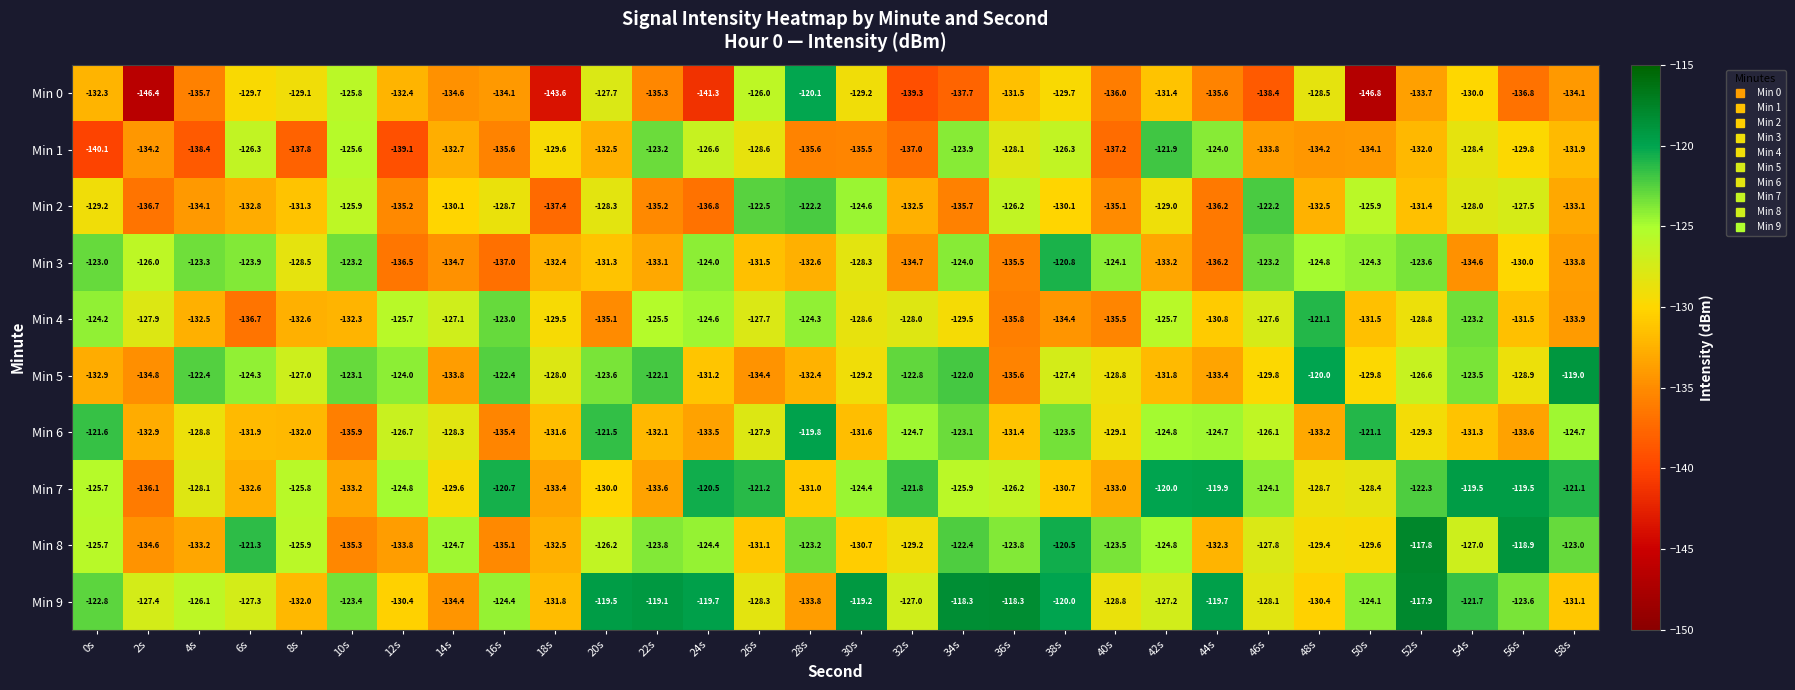

True or false: Min 3 has a value of -231.9 at 20s.

False